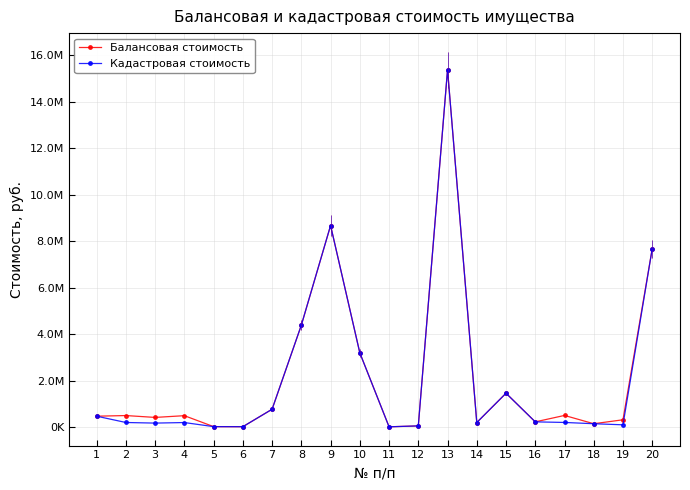

What are all the series names shown in the legend?

Балансовая стоимость, Кадастровая стоимость